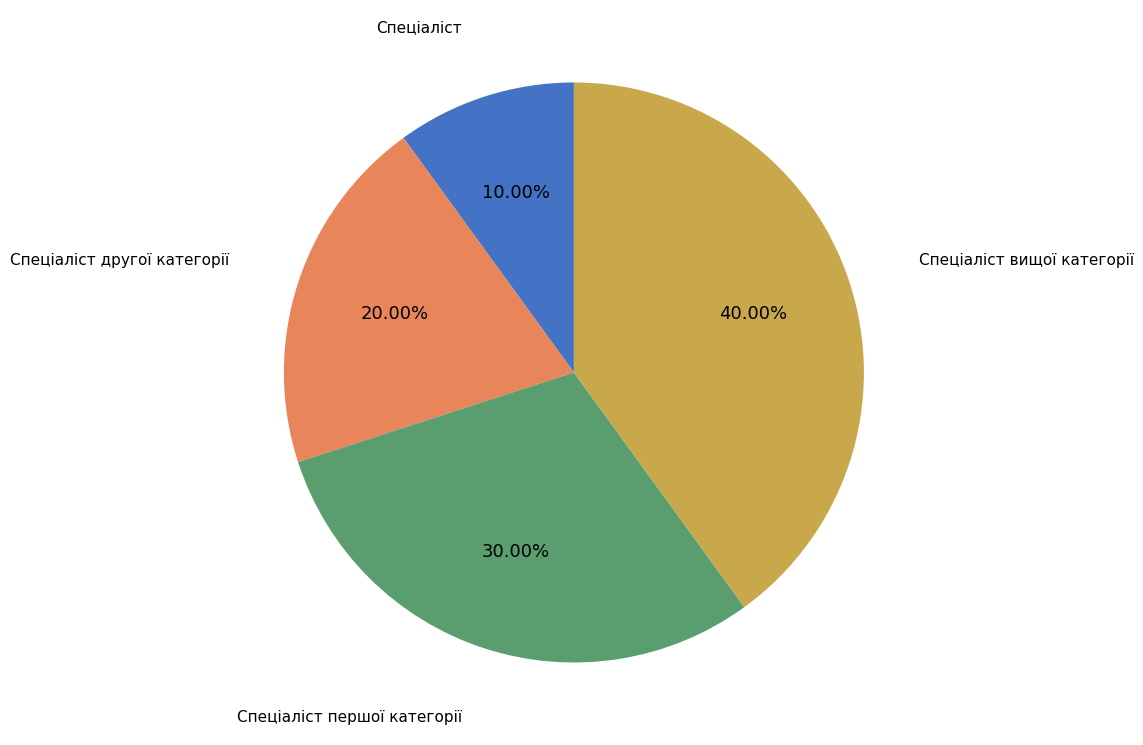

To the nearest percent, what percentage of the pie is Спеціаліст першої категорії?

30%